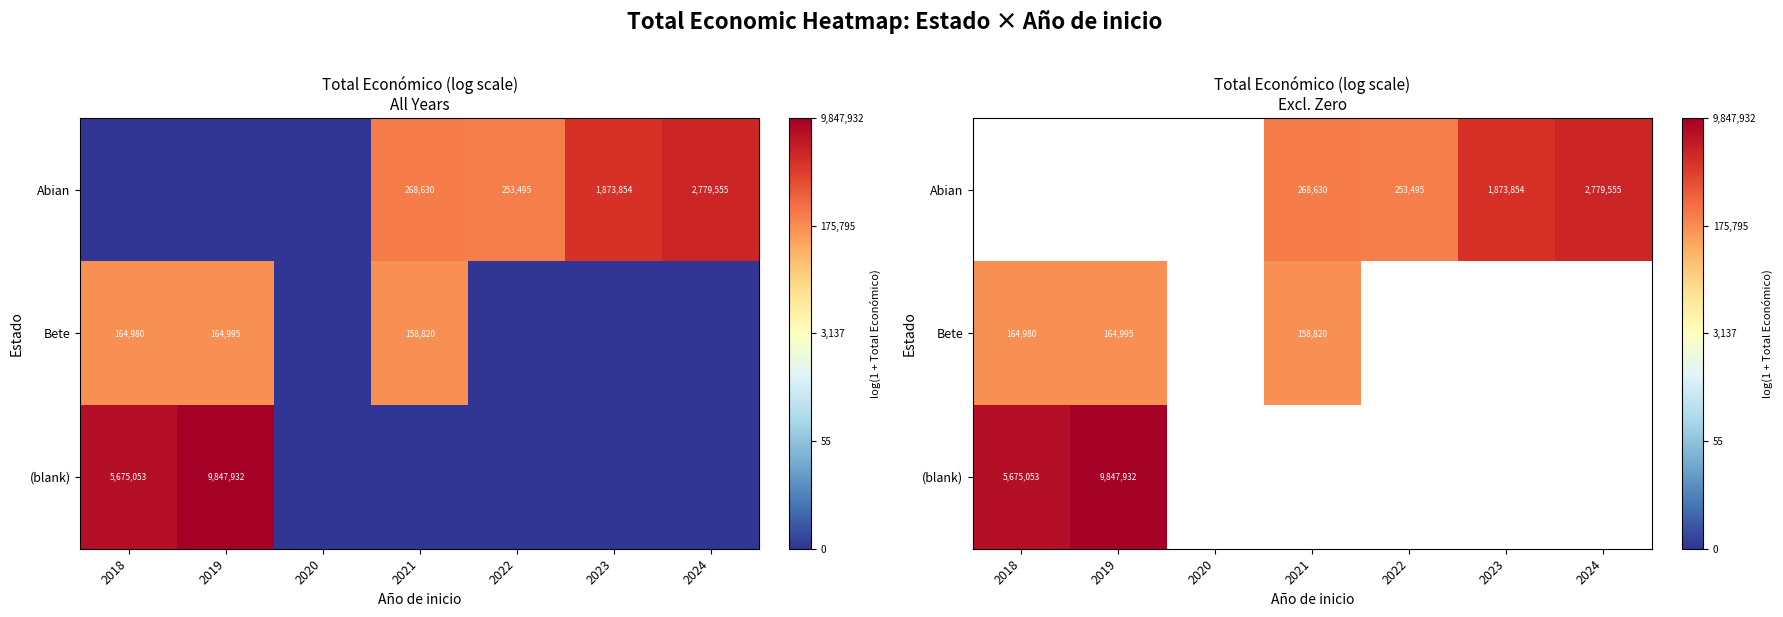

Which category has the lowest value across all series?

2021